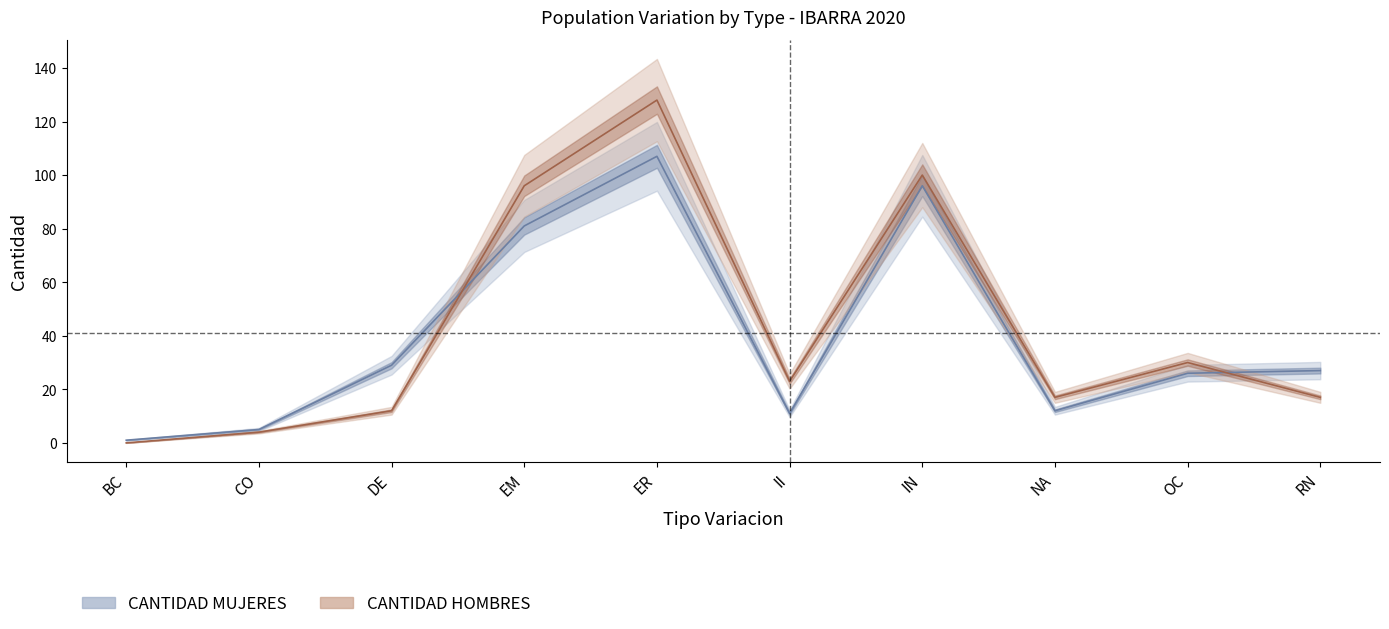

What is the difference between the second highest and minimum values in the CANTIDAD MUJERES series?

95